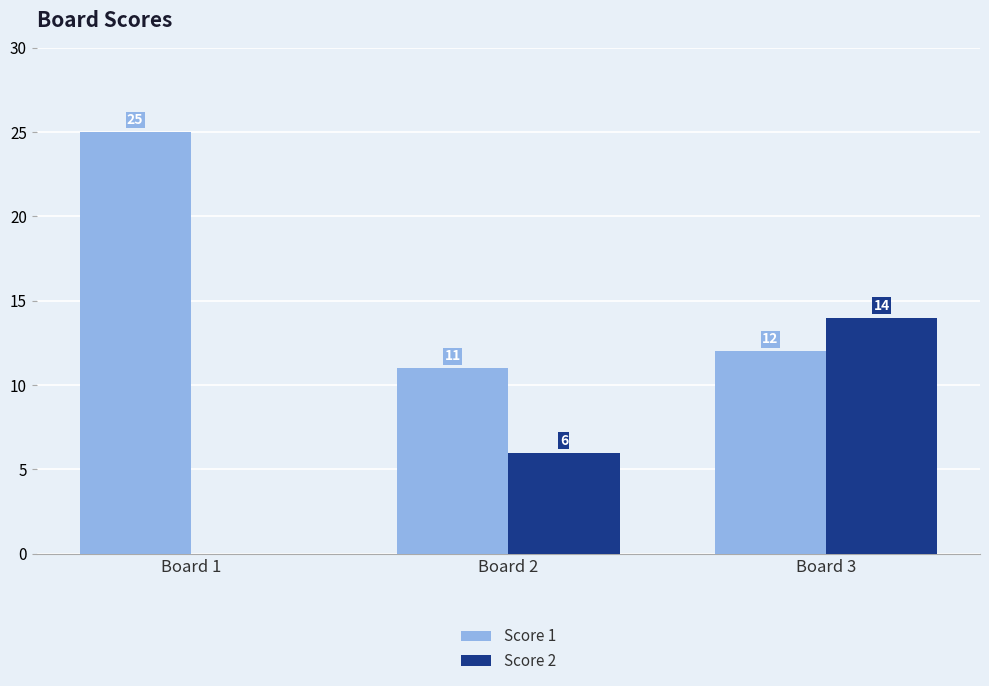

How many series are shown in this chart?

2